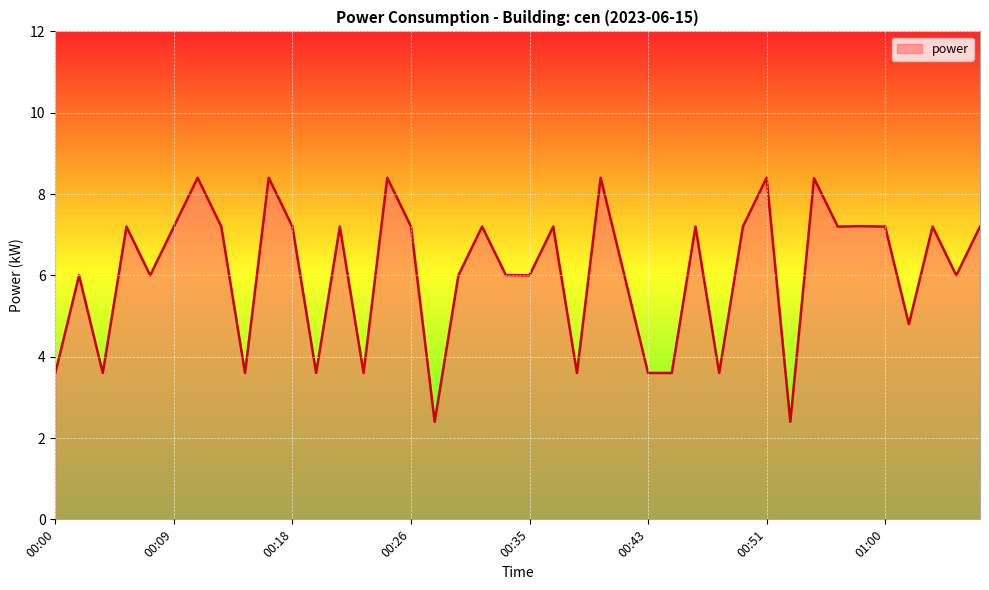

What is the difference between the maximum and minimum values?

6.0